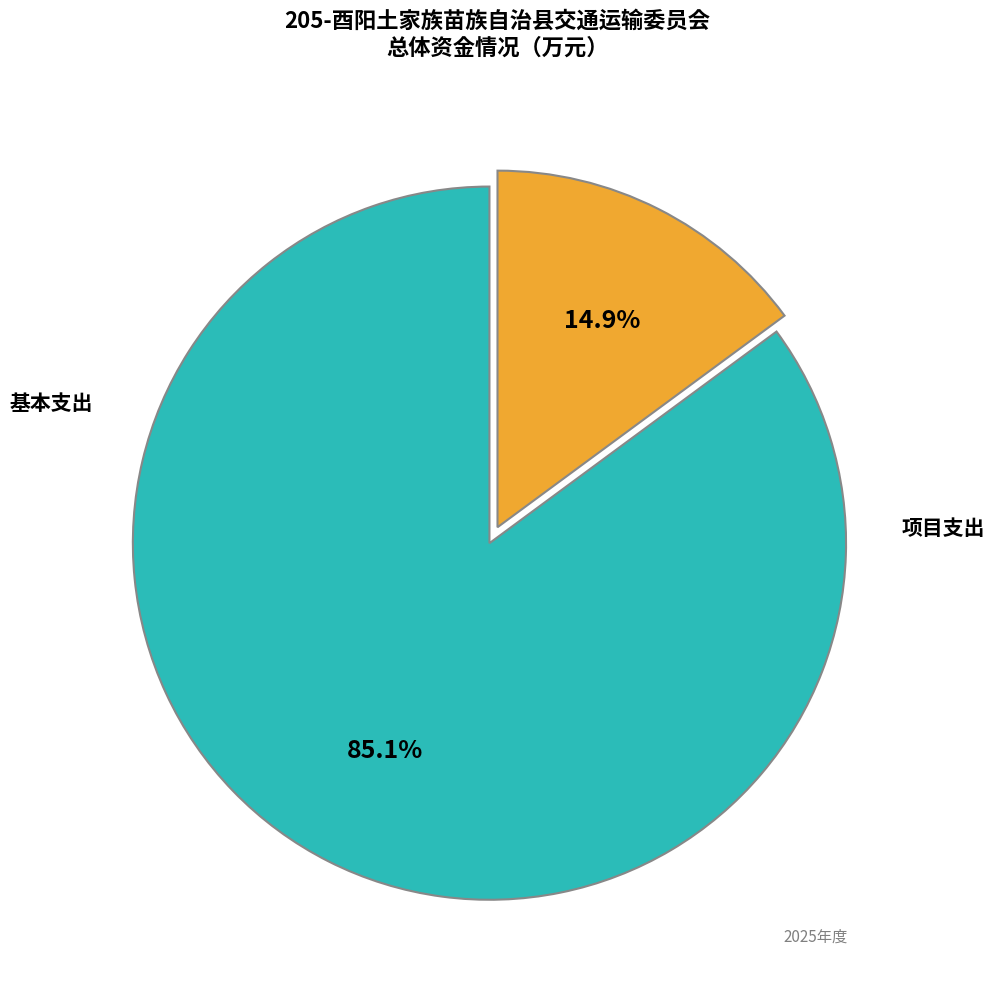

Rank the categories by value from highest to lowest.

项目支出, 基本支出